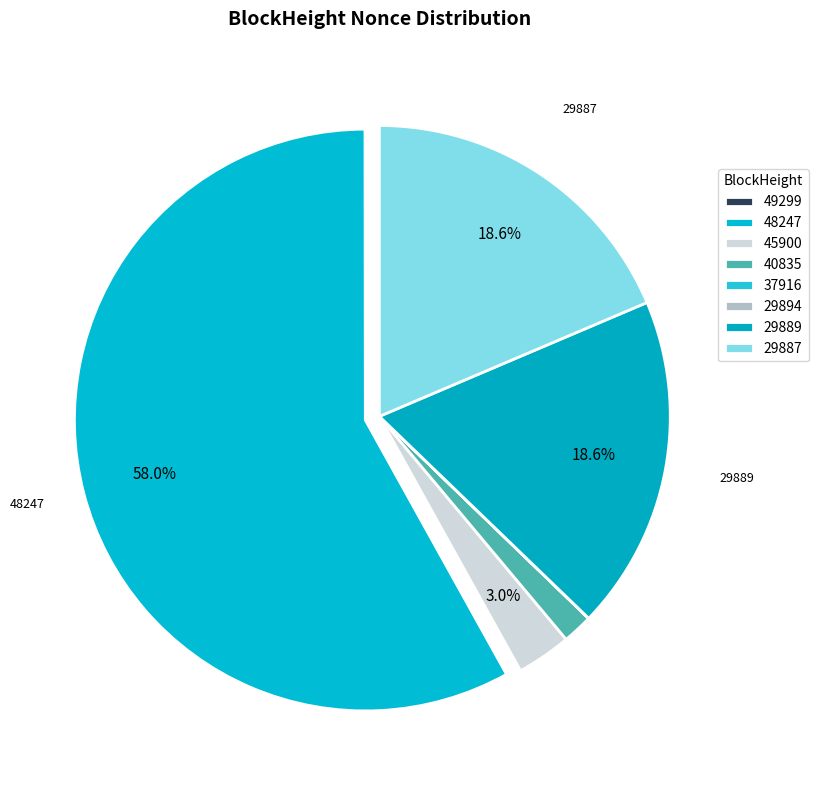

Does any single category account for the majority?

Yes